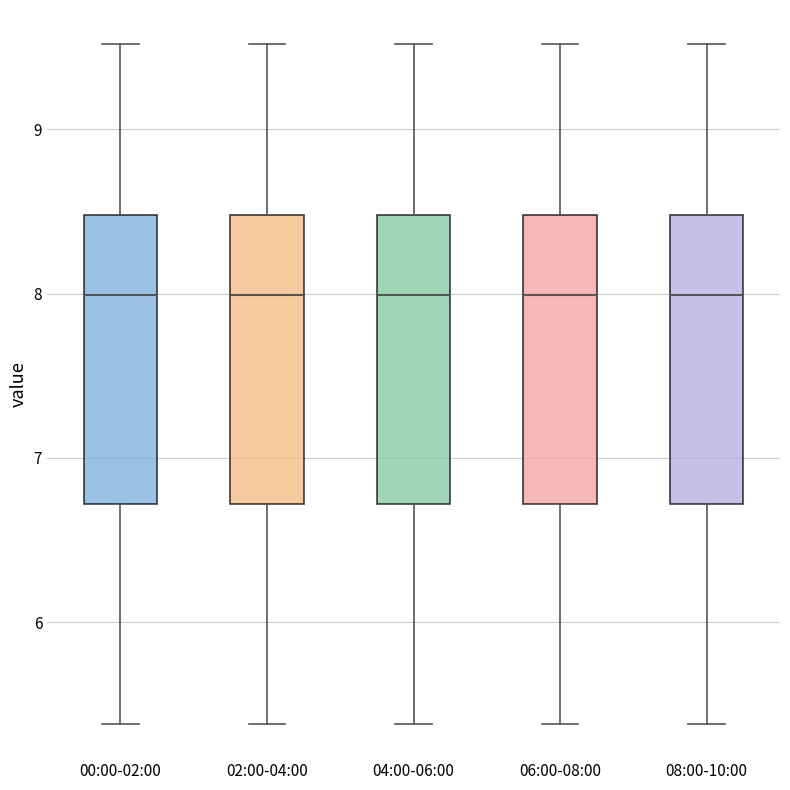

Where does the upper whisker of the box for 00:00-02:00 end on the y-axis? The values are not printed on the chart, so give them approximately, as read against the axis.

9.5